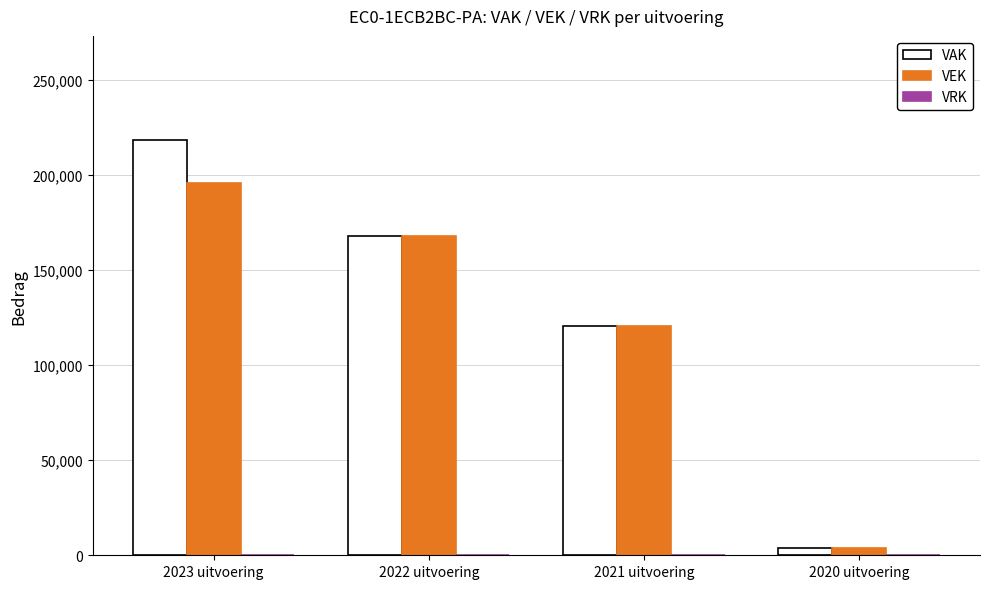

The value of VAK at 2022 uitvoering is 168052. True or false?

True